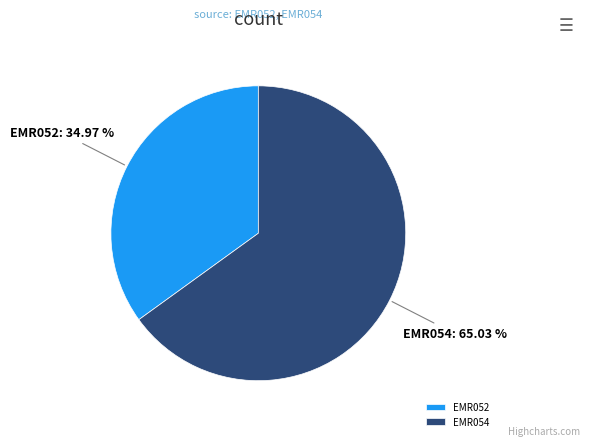

True or false: EMR052 accounts for 41% of the total.

False